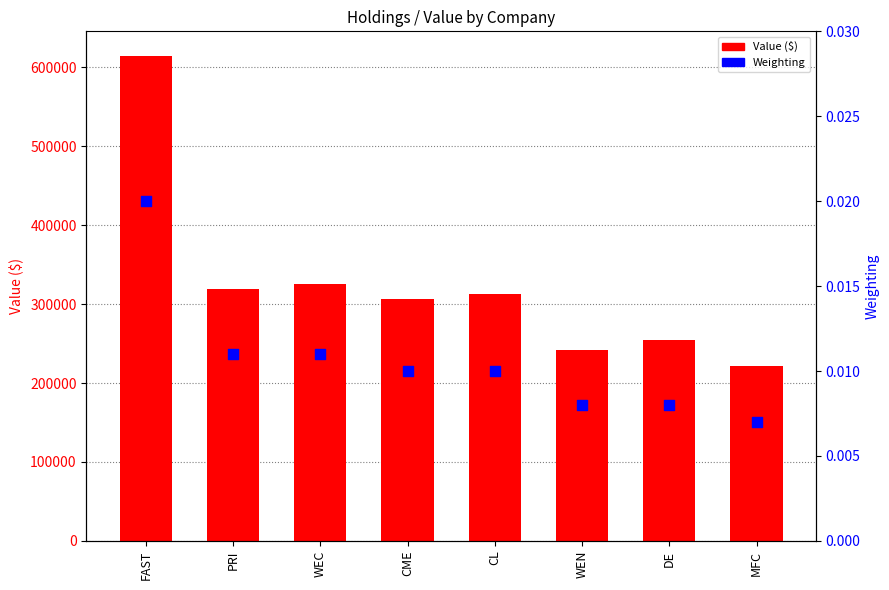

At which category is the sum across all series the highest?

FAST